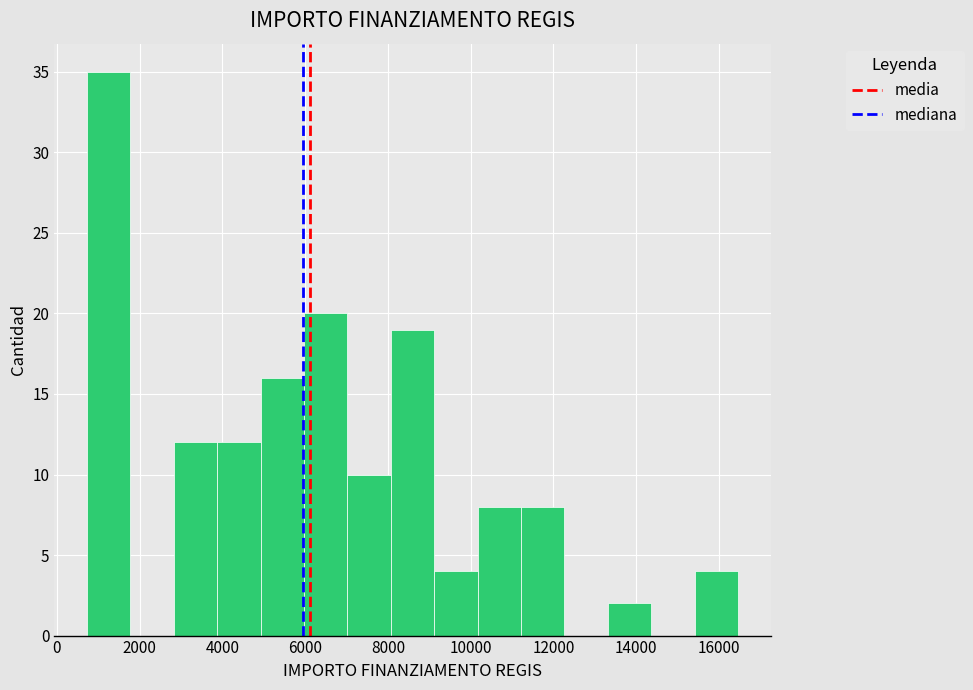

Over which range of the x-axis is the bar tallest?

800 to 1800